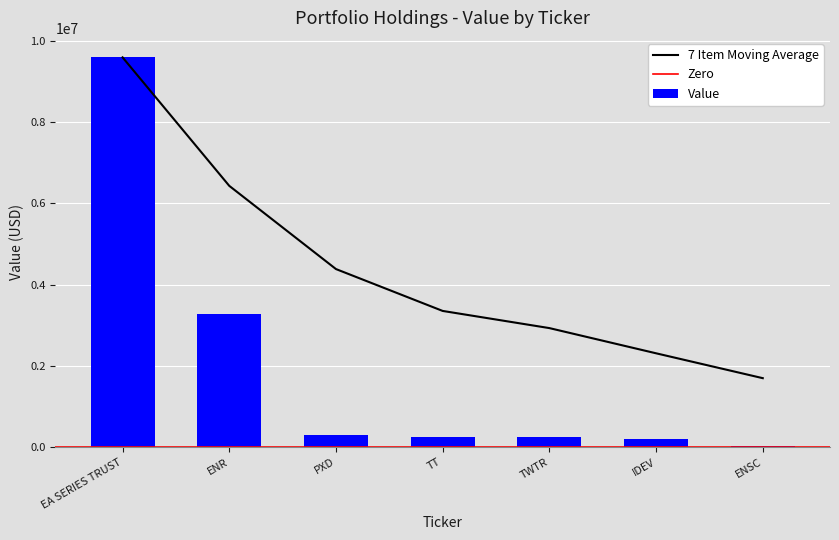

Which category has the highest value across all series?

EA SERIES TRUST